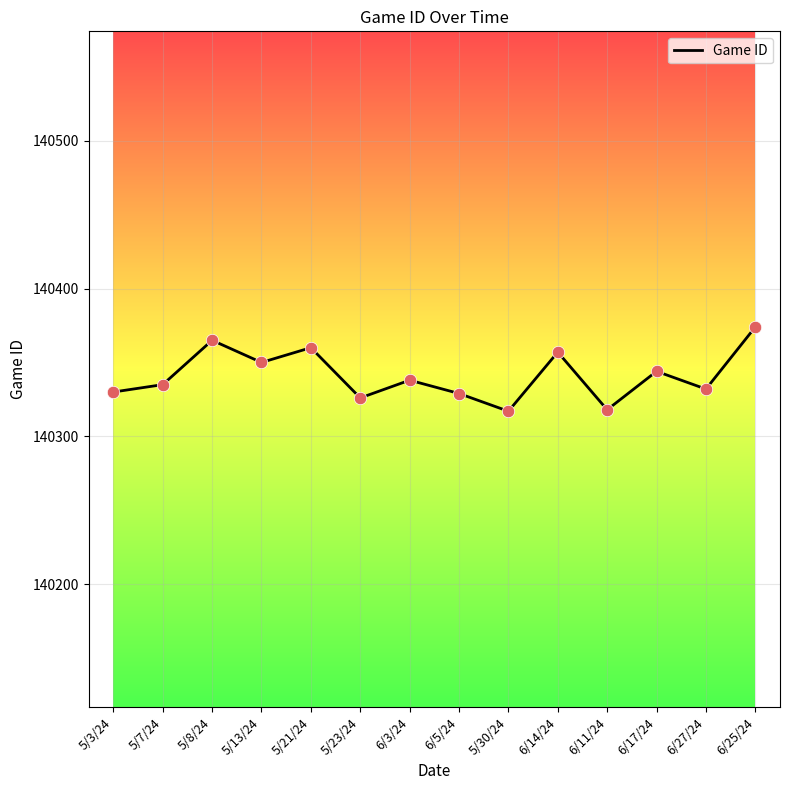

Which has a higher value, 5/21/24 or 5/7/24?

5/21/24